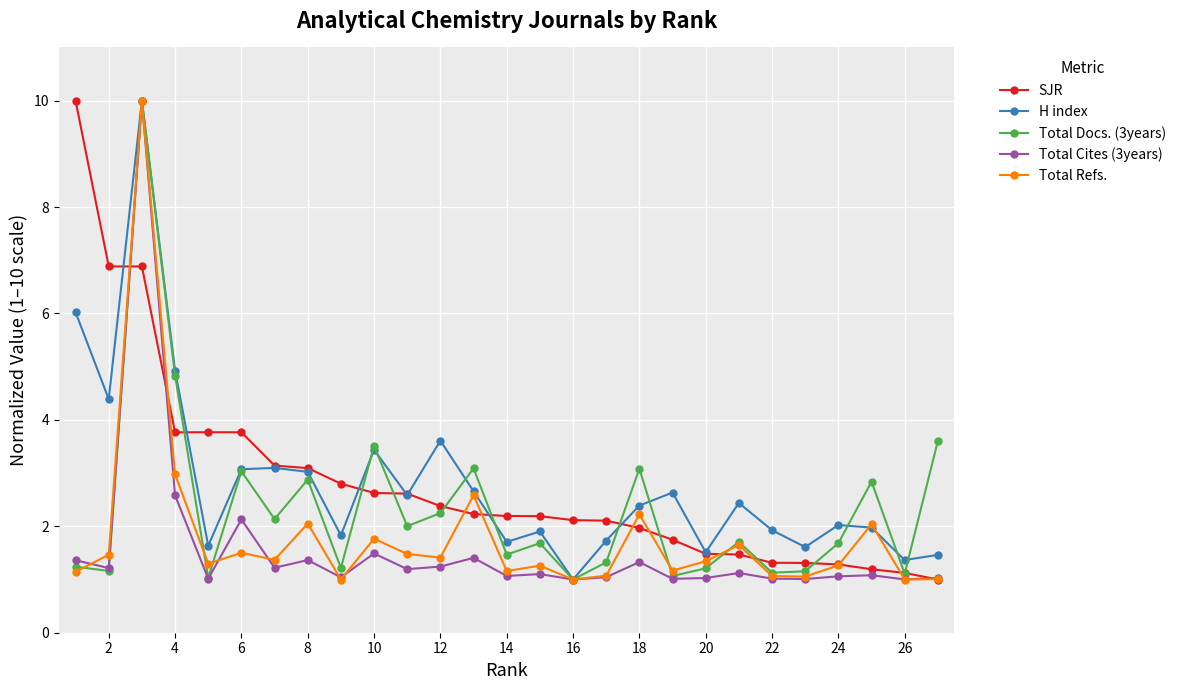

What is the greatest value displayed?

10.0